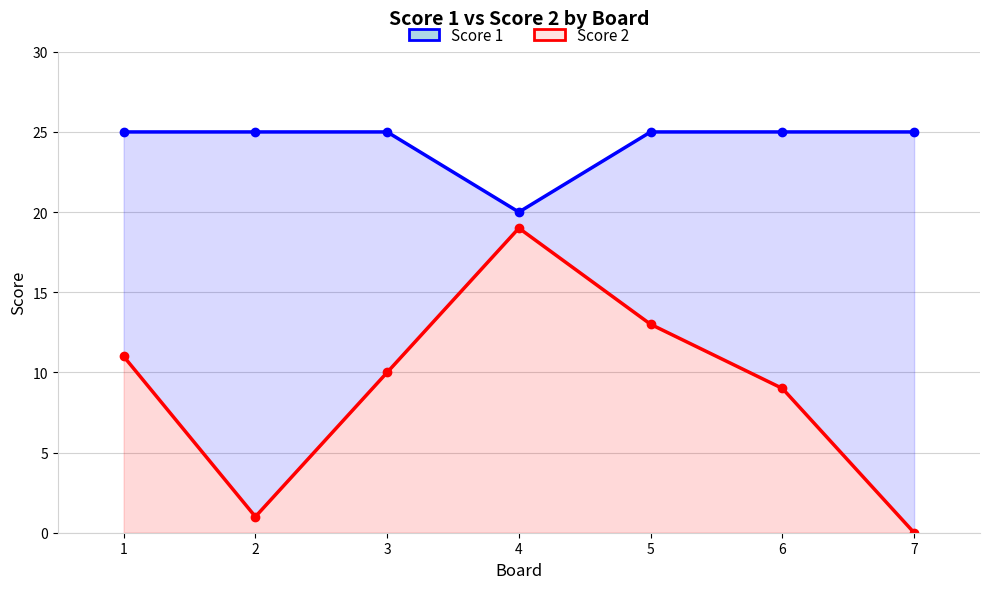

In Score 1, how many points are lower than both neighbors (excluding endpoints)?

1